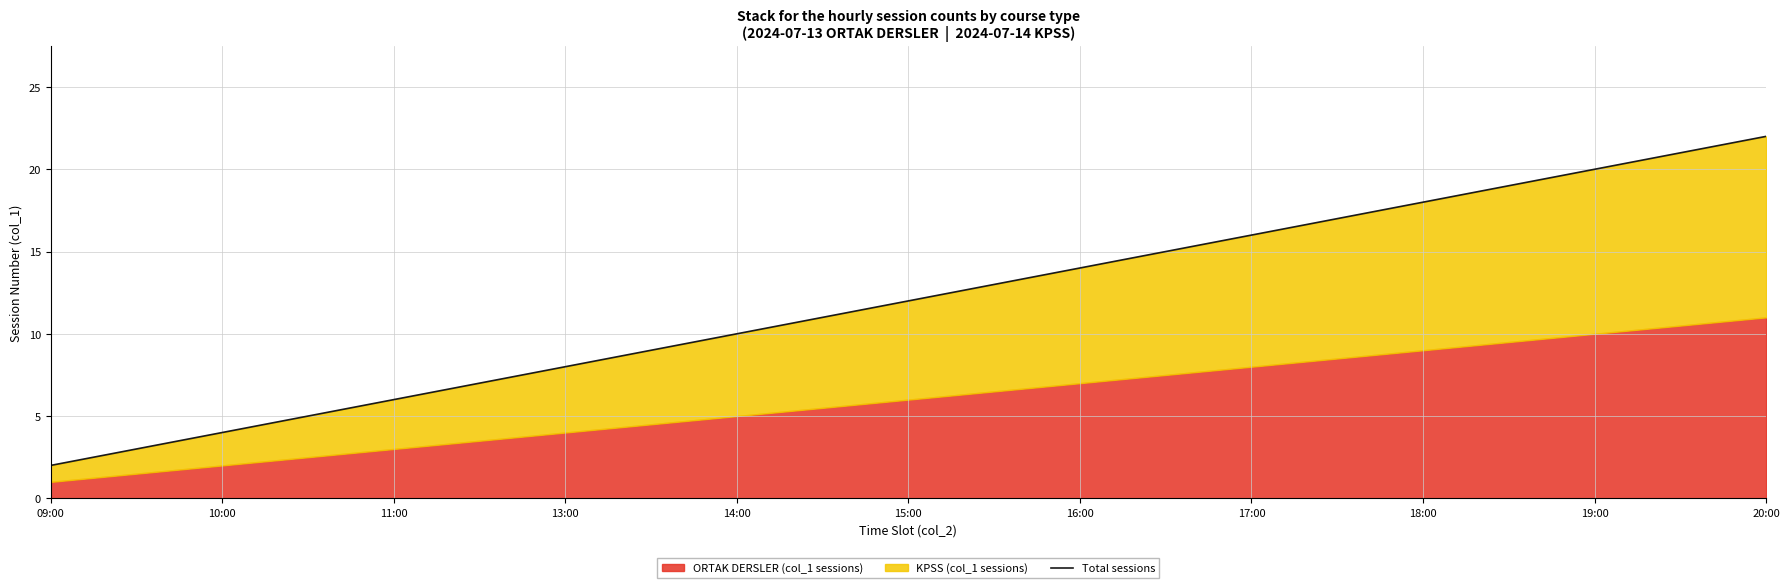

What is the sum of the values at 14:00 and 11:00?

16